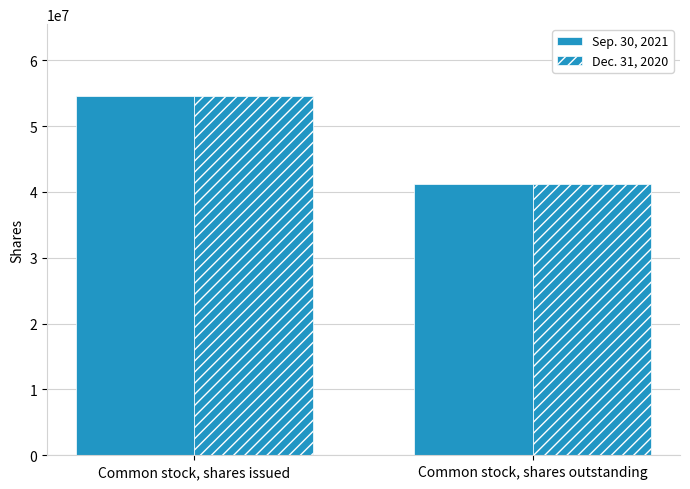

Reading right to left, extract all data points from this chart.

Sep. 30, 2021: 41232804	54573823
Dec. 31, 2020: 41232804	54573823